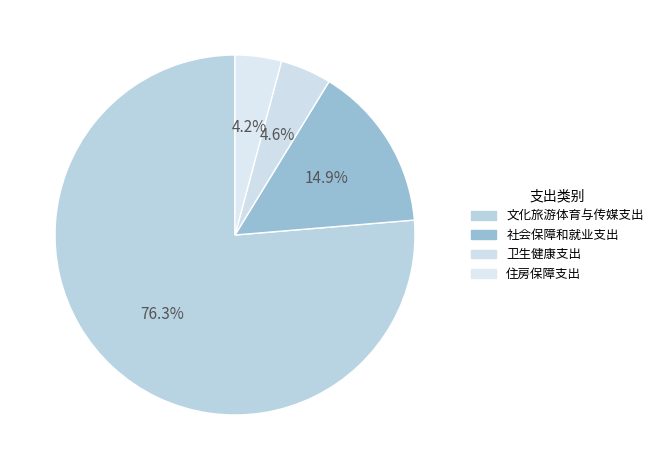

How many segments does this pie chart have?

4